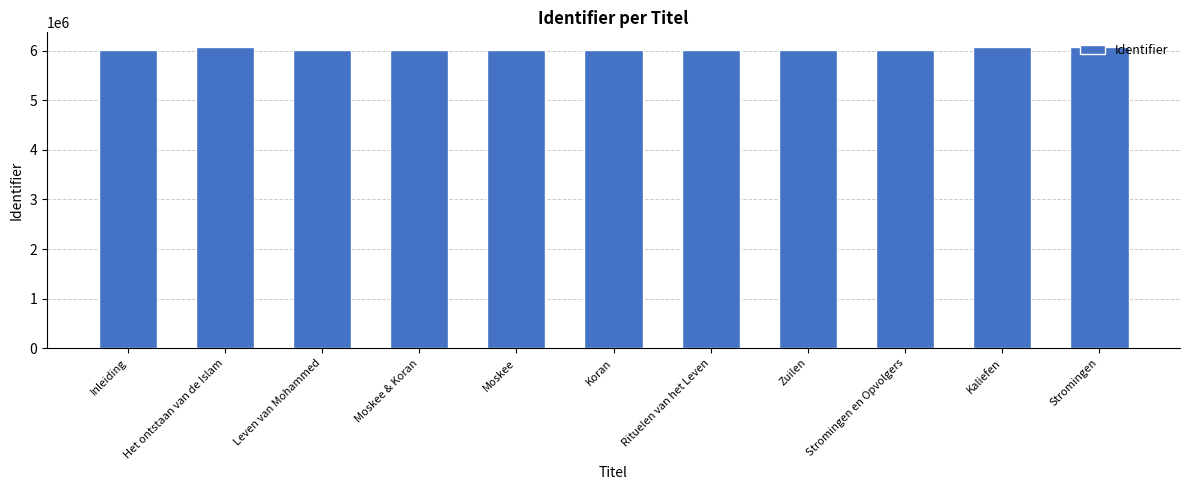

What is the label of the 2nd bar from the right?

Kaliefen